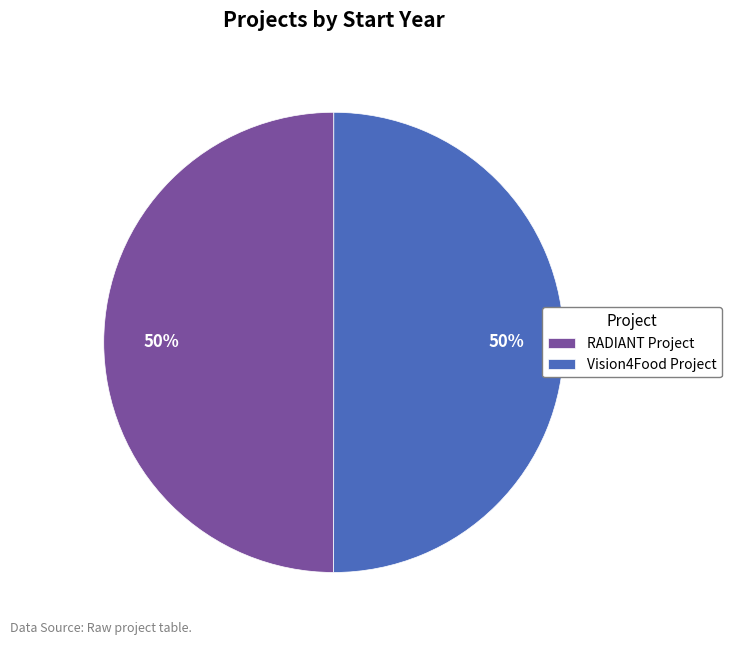

True or false: RADIANT Project accounts for 50% of the total.

True